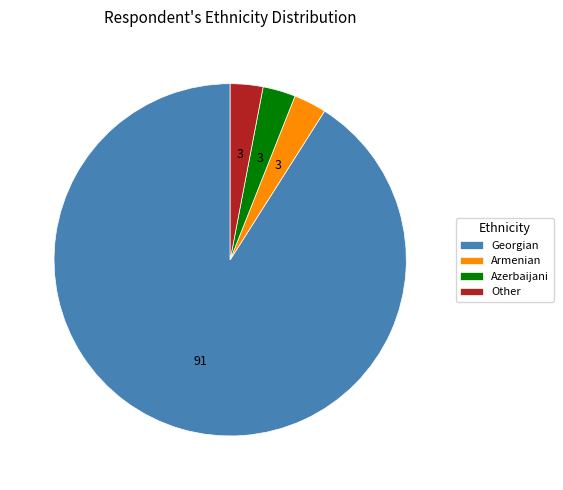

Is it true that Armenian is 3% of the pie?

True